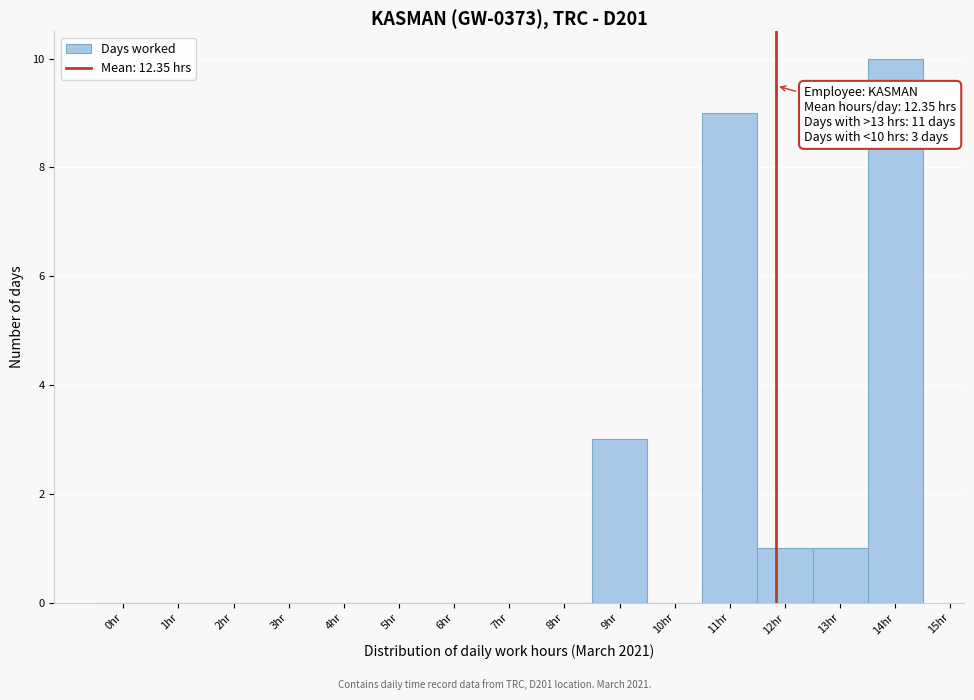

Reading left to right, extract all data points from this chart.

0hr=0	1hr=0	2hr=0	3hr=0	4hr=0	5hr=0	6hr=0	7hr=0	8hr=0	9hr=3	10hr=0	11hr=9	12hr=1	13hr=1	14hr=10